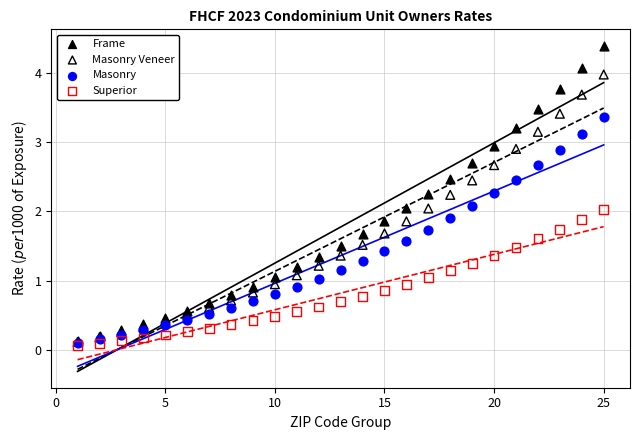

Which series reaches the maximum Y coordinate?

Frame